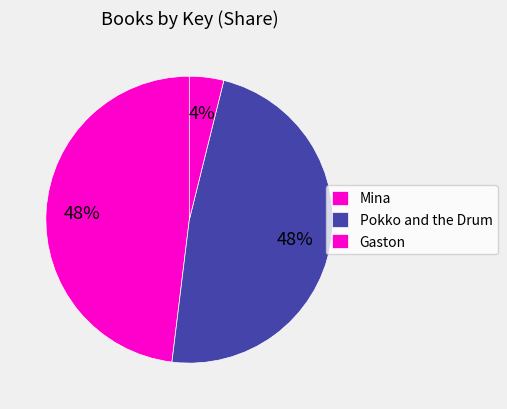

What percentage is the Pokko and the Drum slice, to the nearest percent?

48%